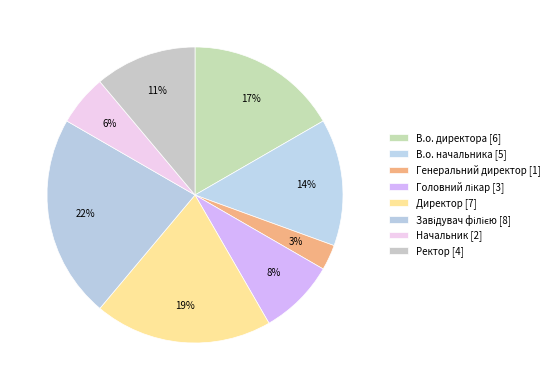

Is it true that Завідувач філією is 22% of the pie?

True